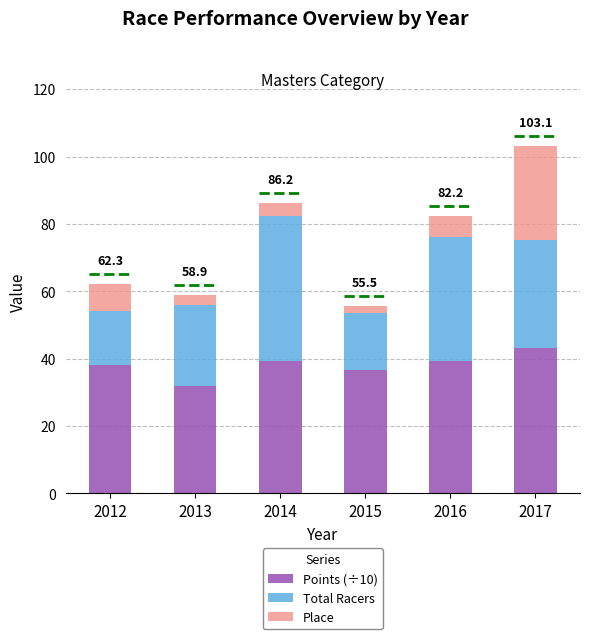

Where is Total Racers nearest to the value 29?

2017